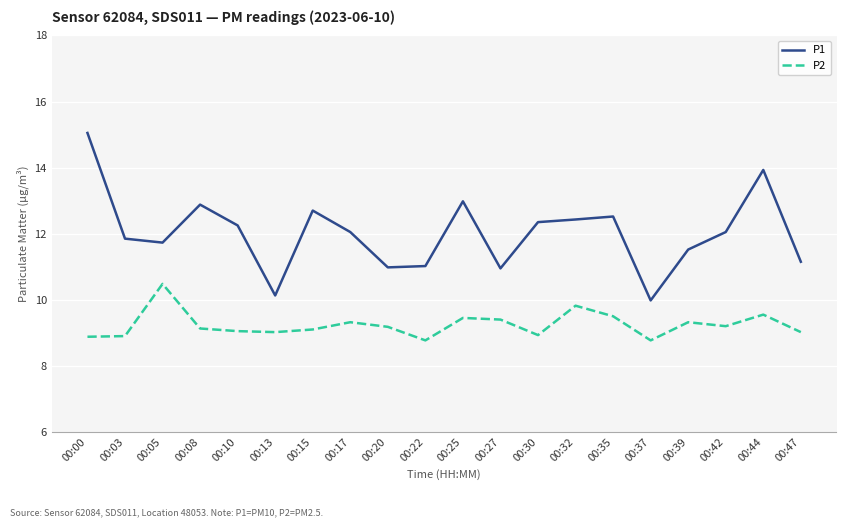

What is the greatest value displayed?

15.1